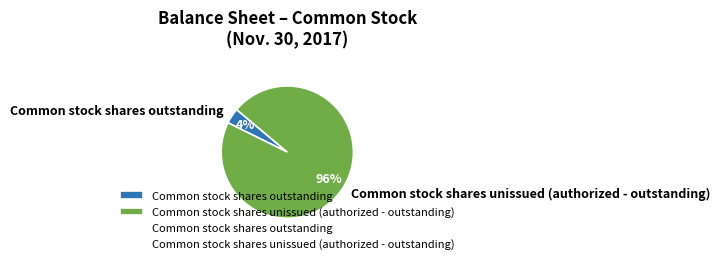

Is the sum of Common stock shares outstanding and Common stock shares unissued (authorized - outstanding) greater than half?

Yes